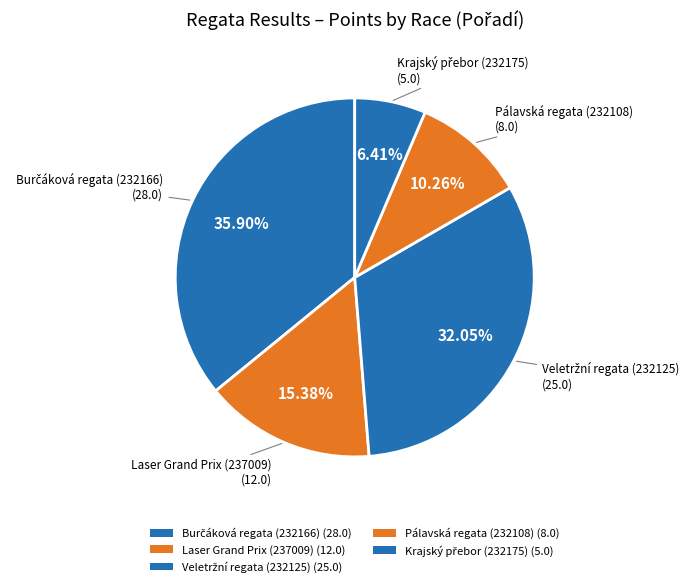

Count the number of slices in the pie.

5